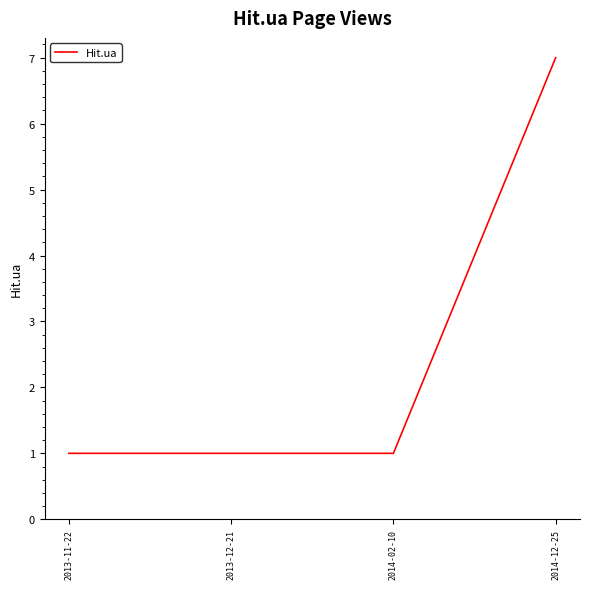

Approximately how many times larger is the value at 2013-12-21 compared to 2014-12-25?

0.1